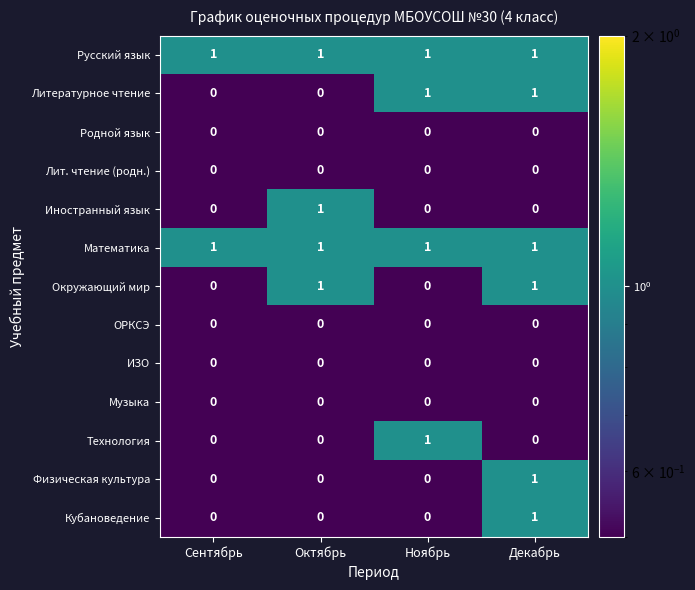

At which category is the sum across all series the highest?

Декабрь